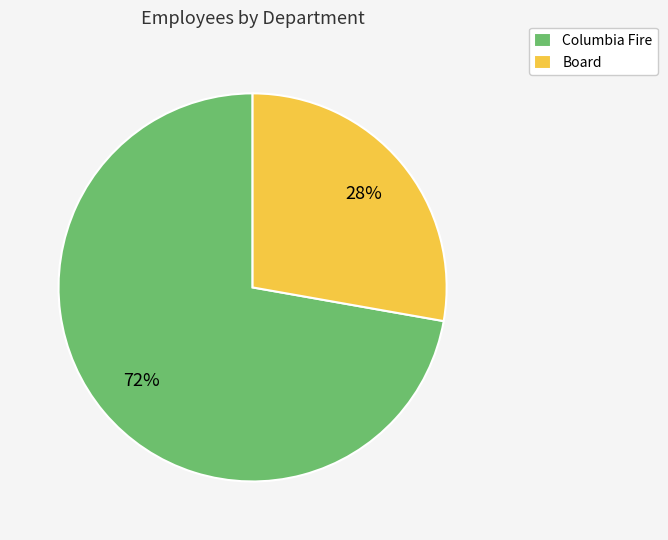

To the nearest percent, what percentage of the pie is Columbia Fire?

72%